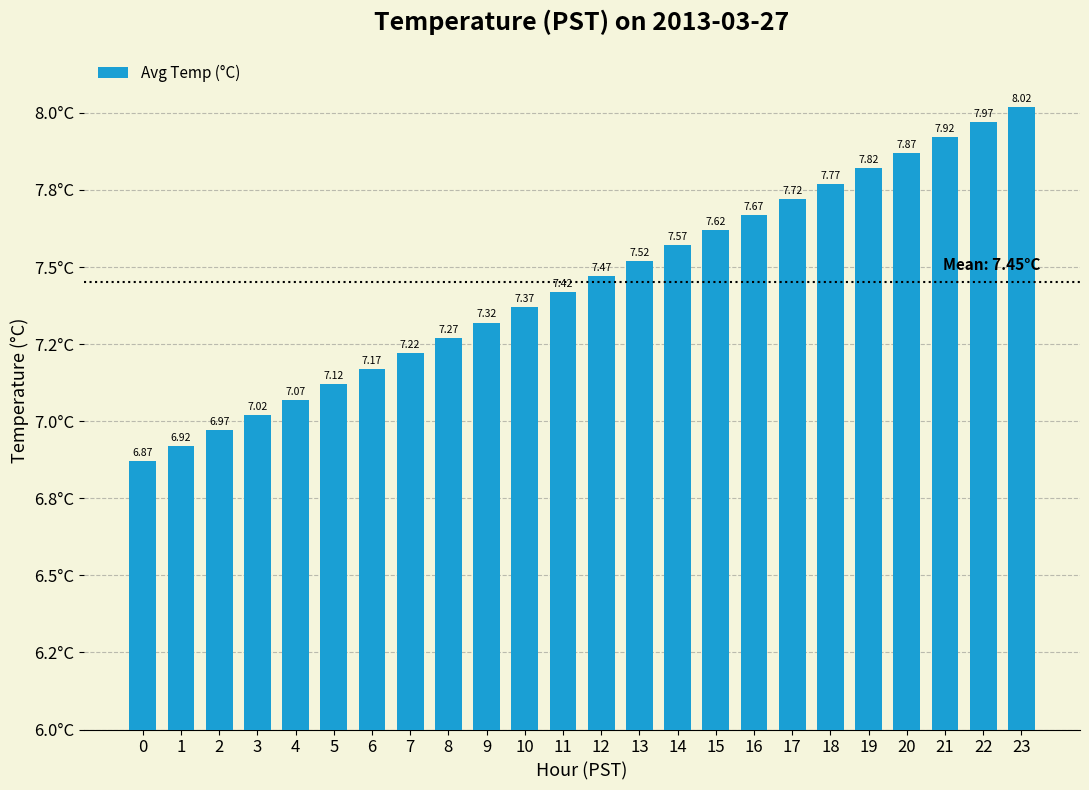

Are the bars horizontal?

No